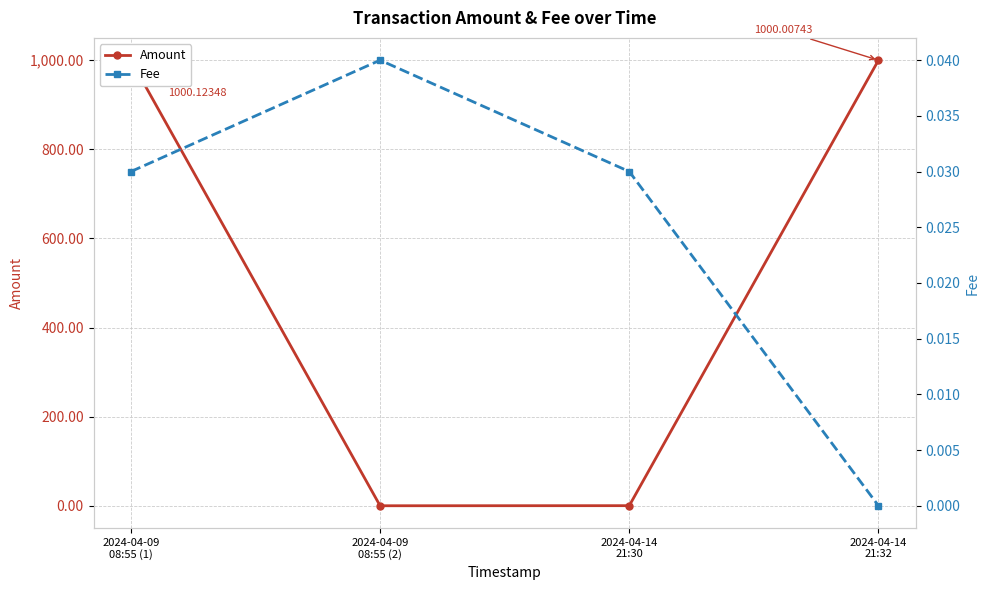

How many lines are shown in the chart?

2